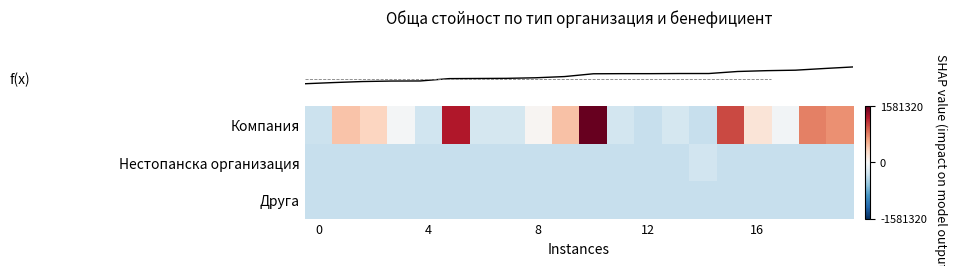

At which category is the sum across all series the highest?

10